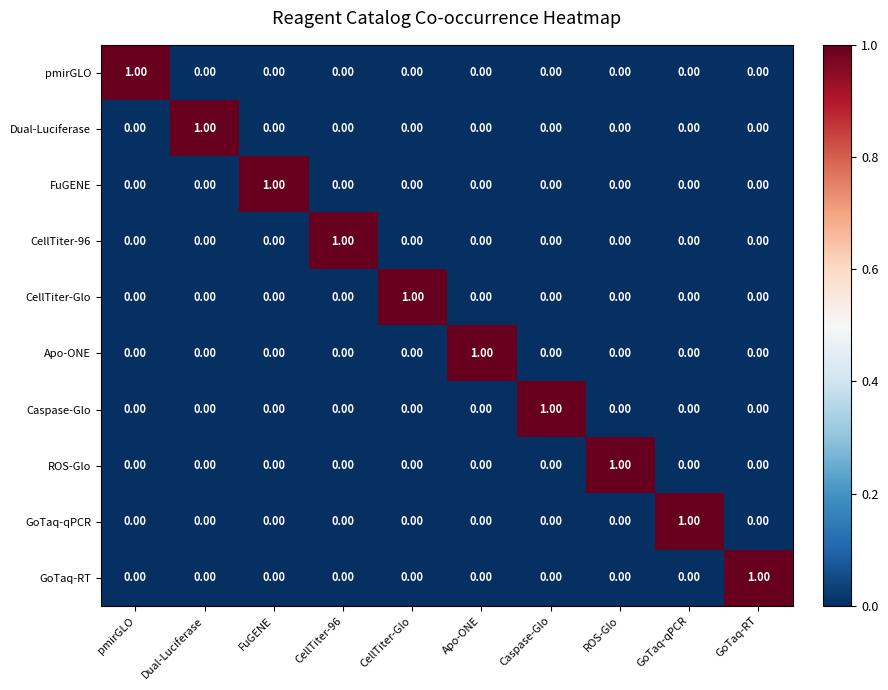

At how many categories does at least one series exceed 0?

10